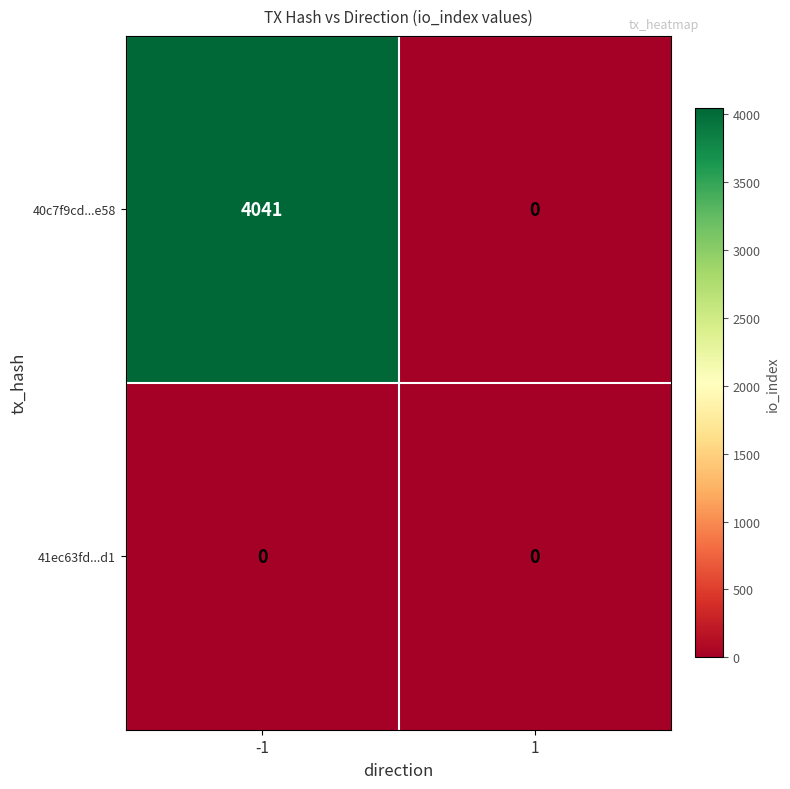

Reading right to left, what are all the values shown in this chart?

40c7f9cd...e58: 1=0	-1=4041
41ec63fd...d1: 1=0	-1=0